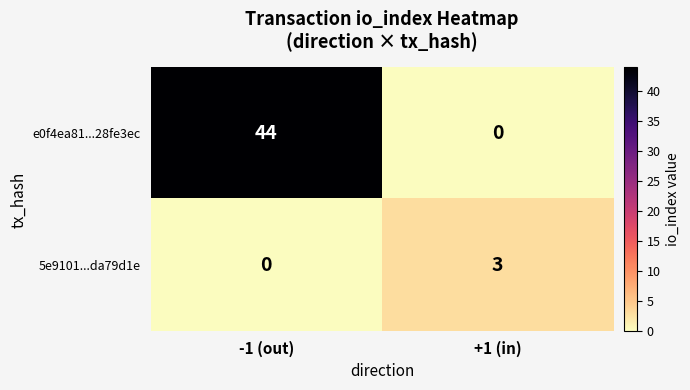

At which category is the sum across all series the highest?

-1 (out)